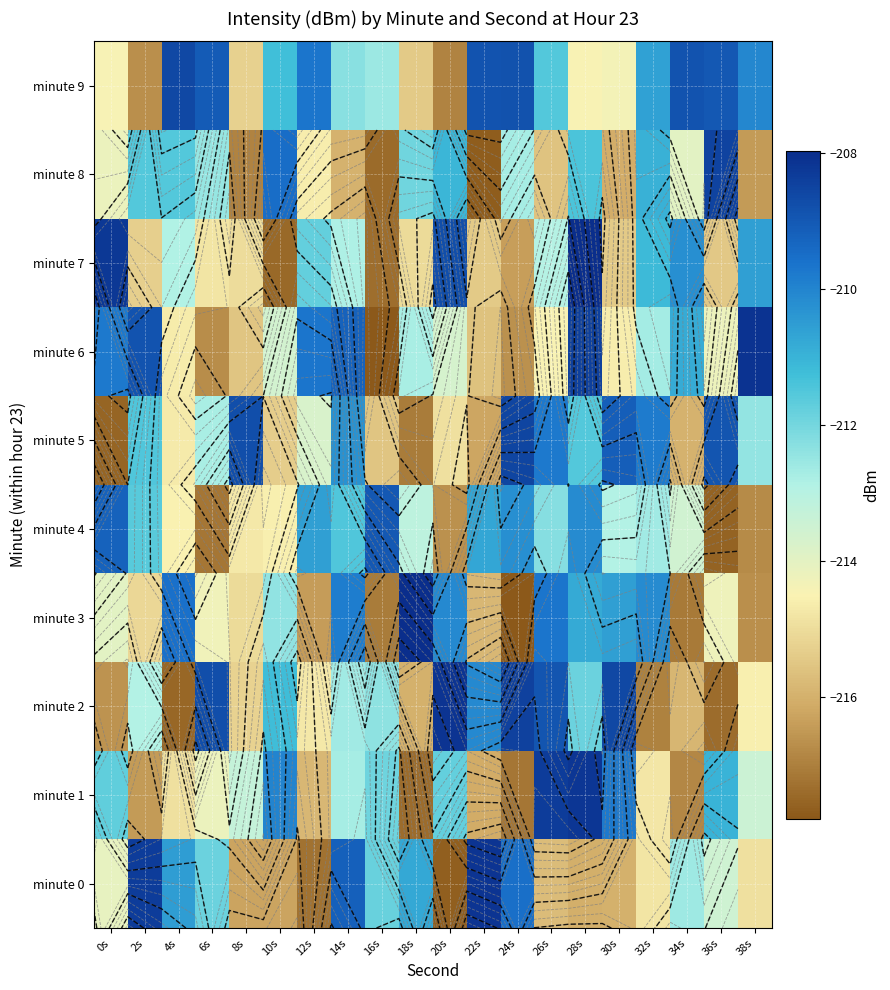

At which category does the chart reach its peak across all series?

18s